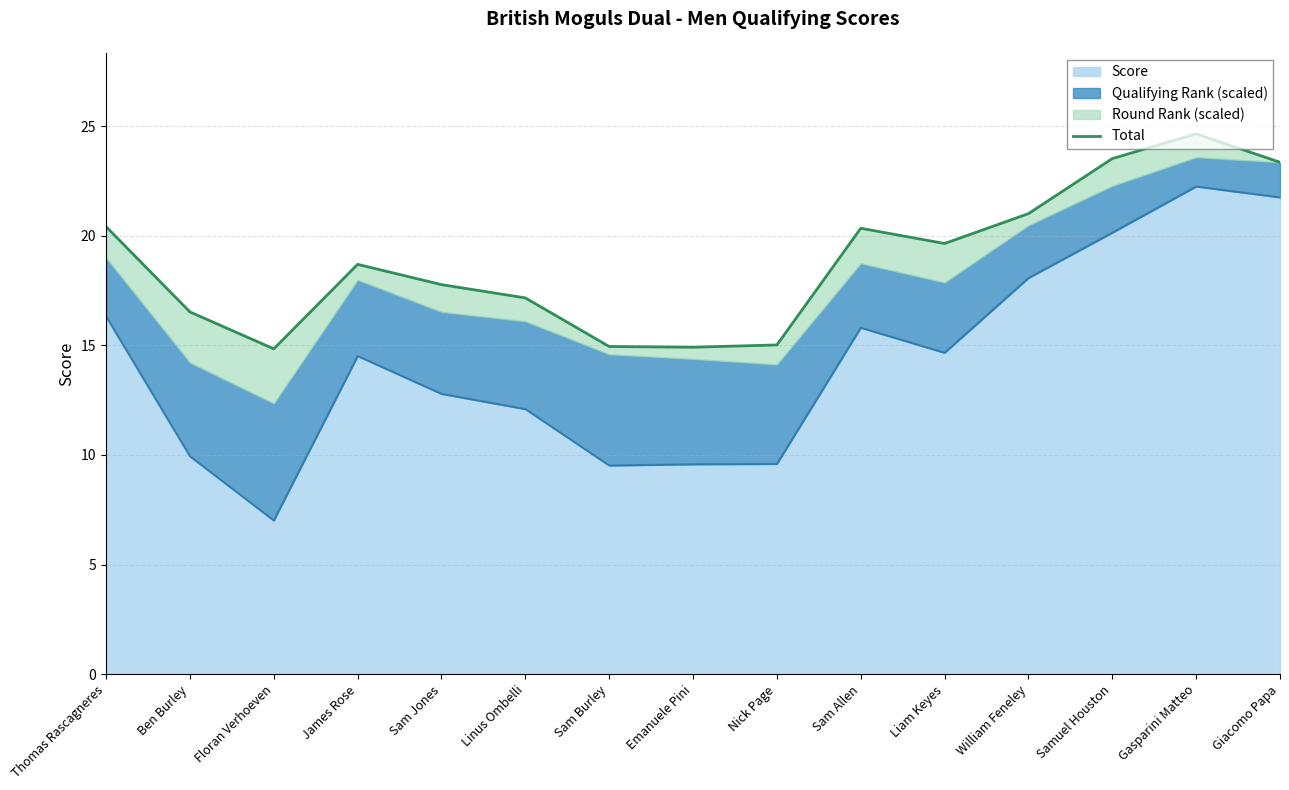

Does the chart display data point markers on the line(s)?

No